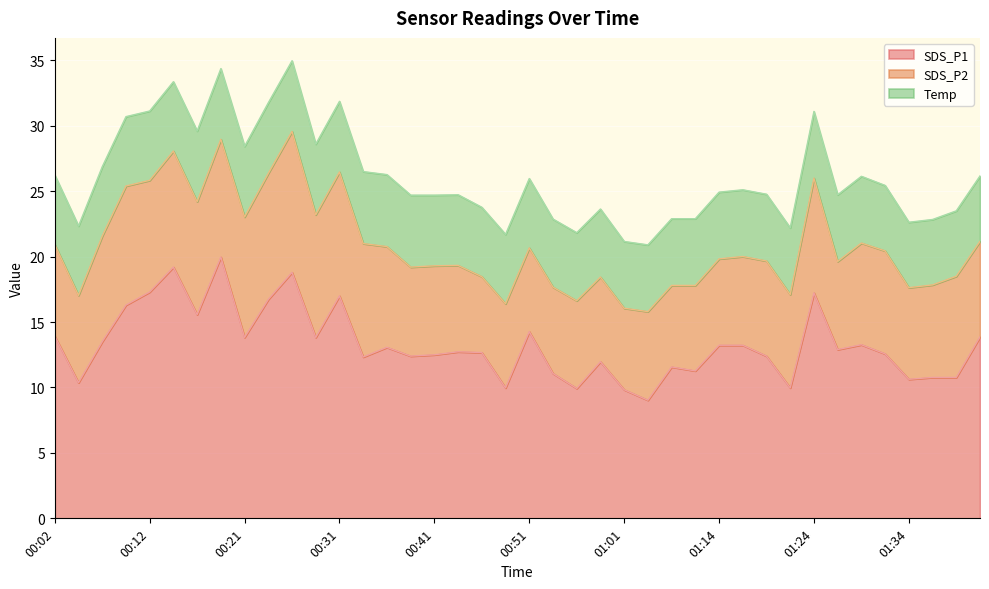

True or false: SDS_P2 and SDS_P1 intersect in this chart.

False